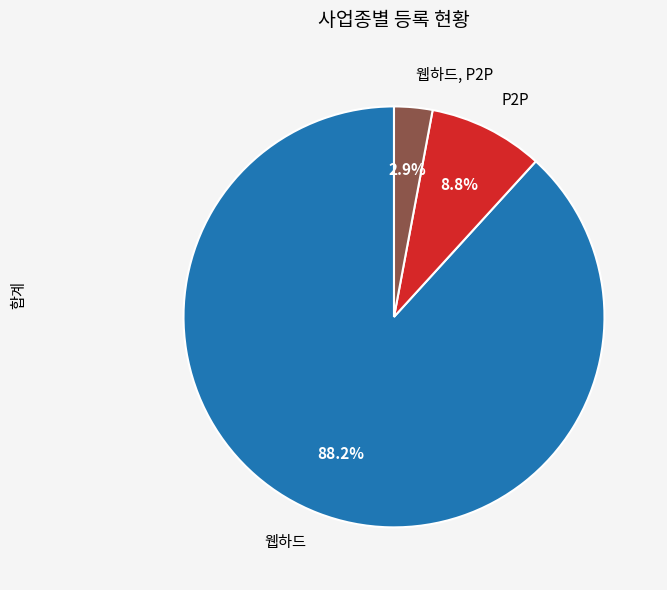

To the nearest percent, what is the average slice percentage?

33%